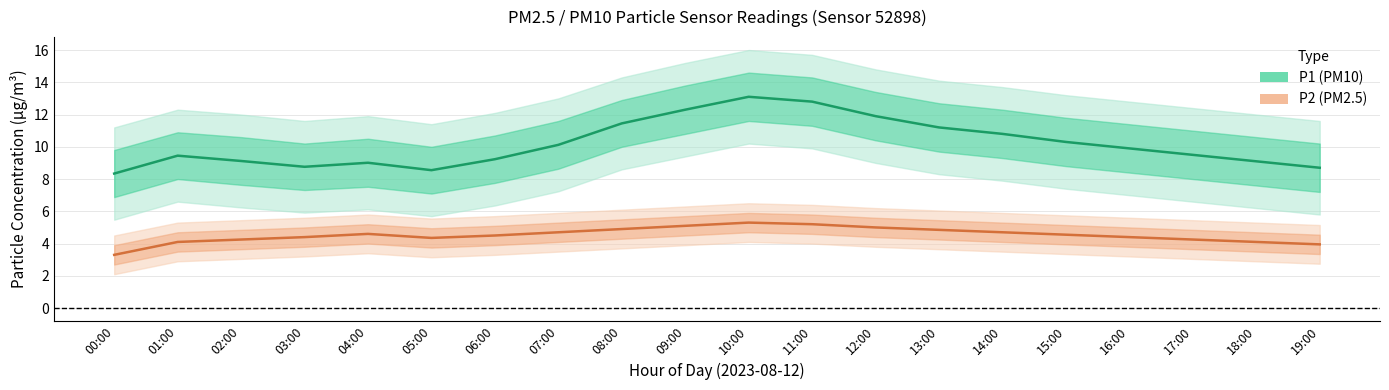

What is the label of the 3rd point from the right?

17:00